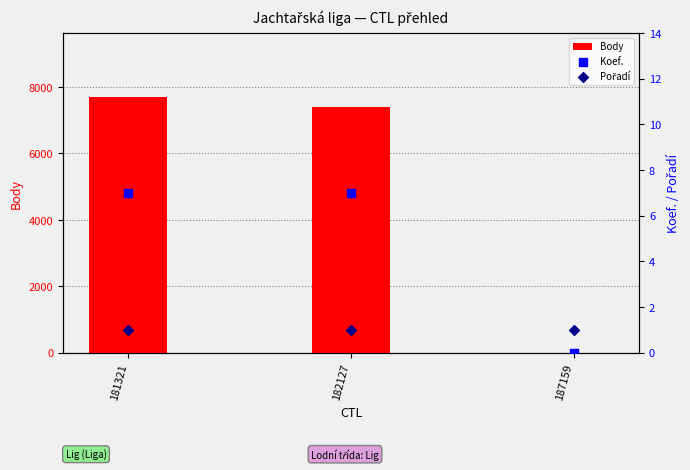

Is the value of Koef. at 181321 greater than the value of Body at 182127?

No